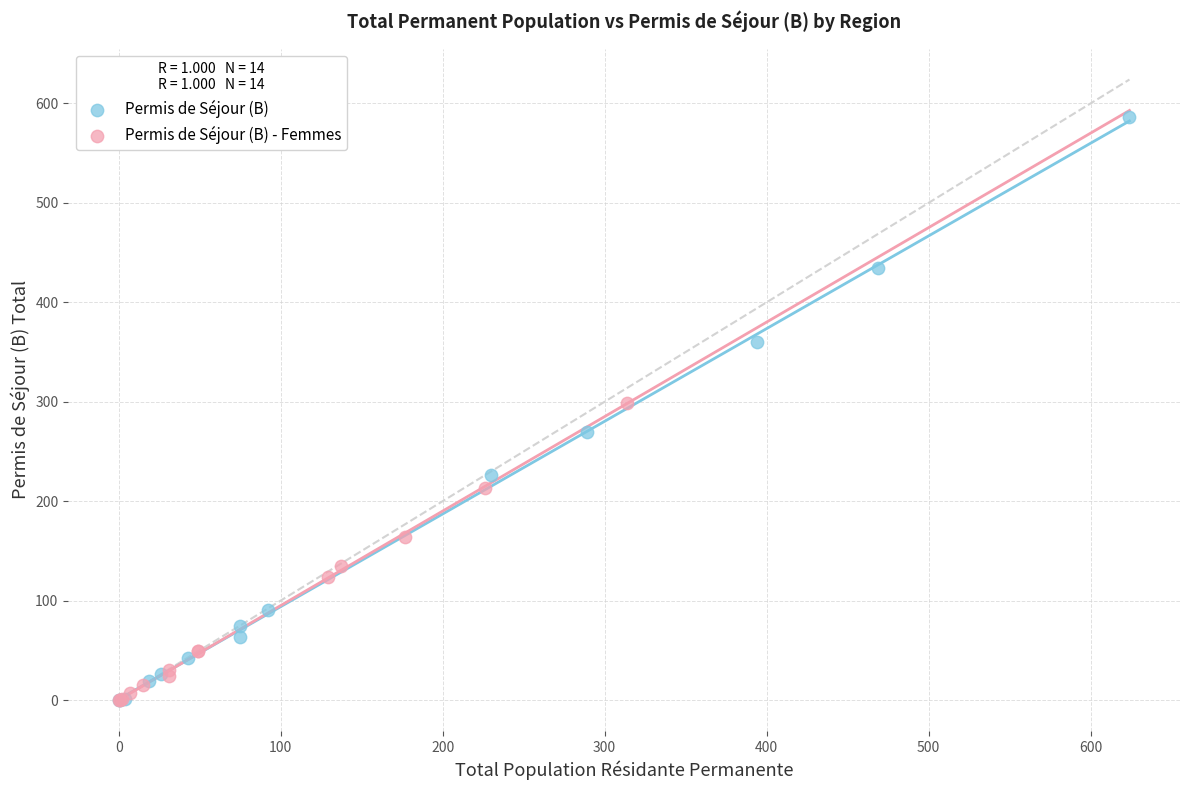

Which series reaches the maximum Y coordinate?

Permis de Séjour (B)